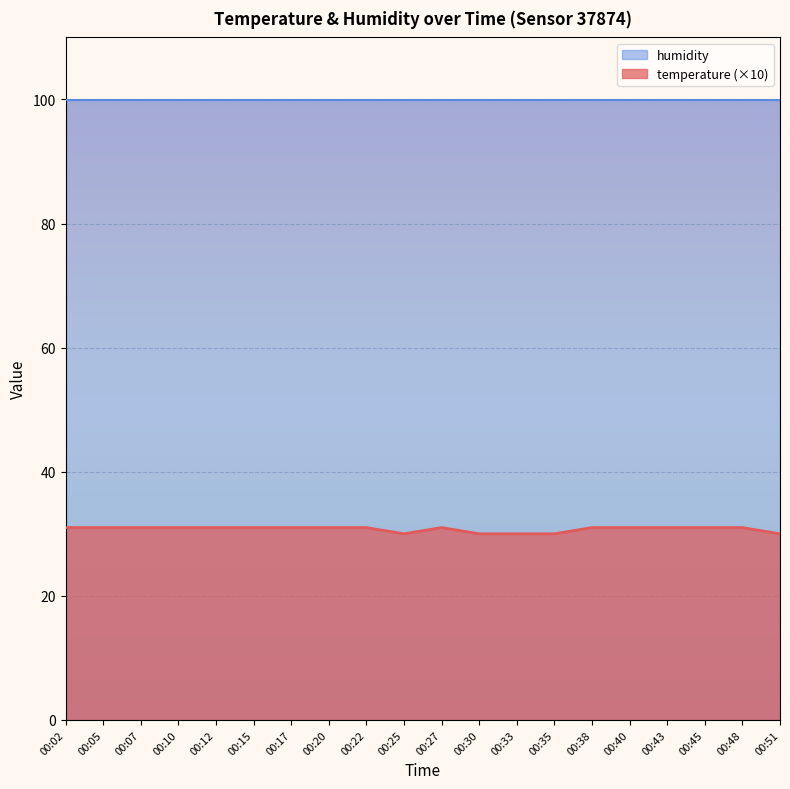

How many categories are shown in the chart?

20